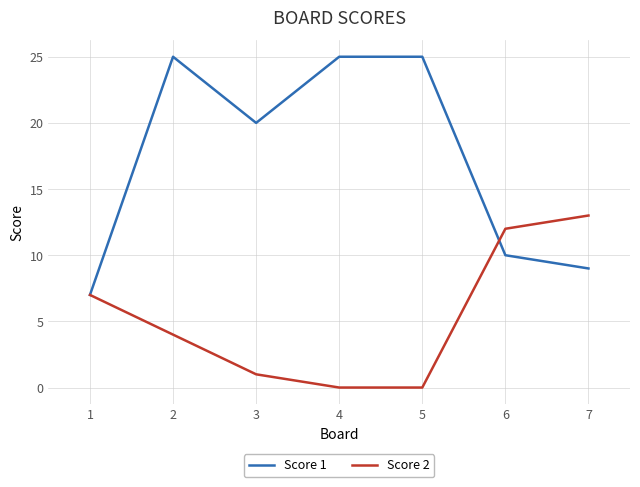

What is the difference between the maximum and second lowest values in the Score 1 series?

16